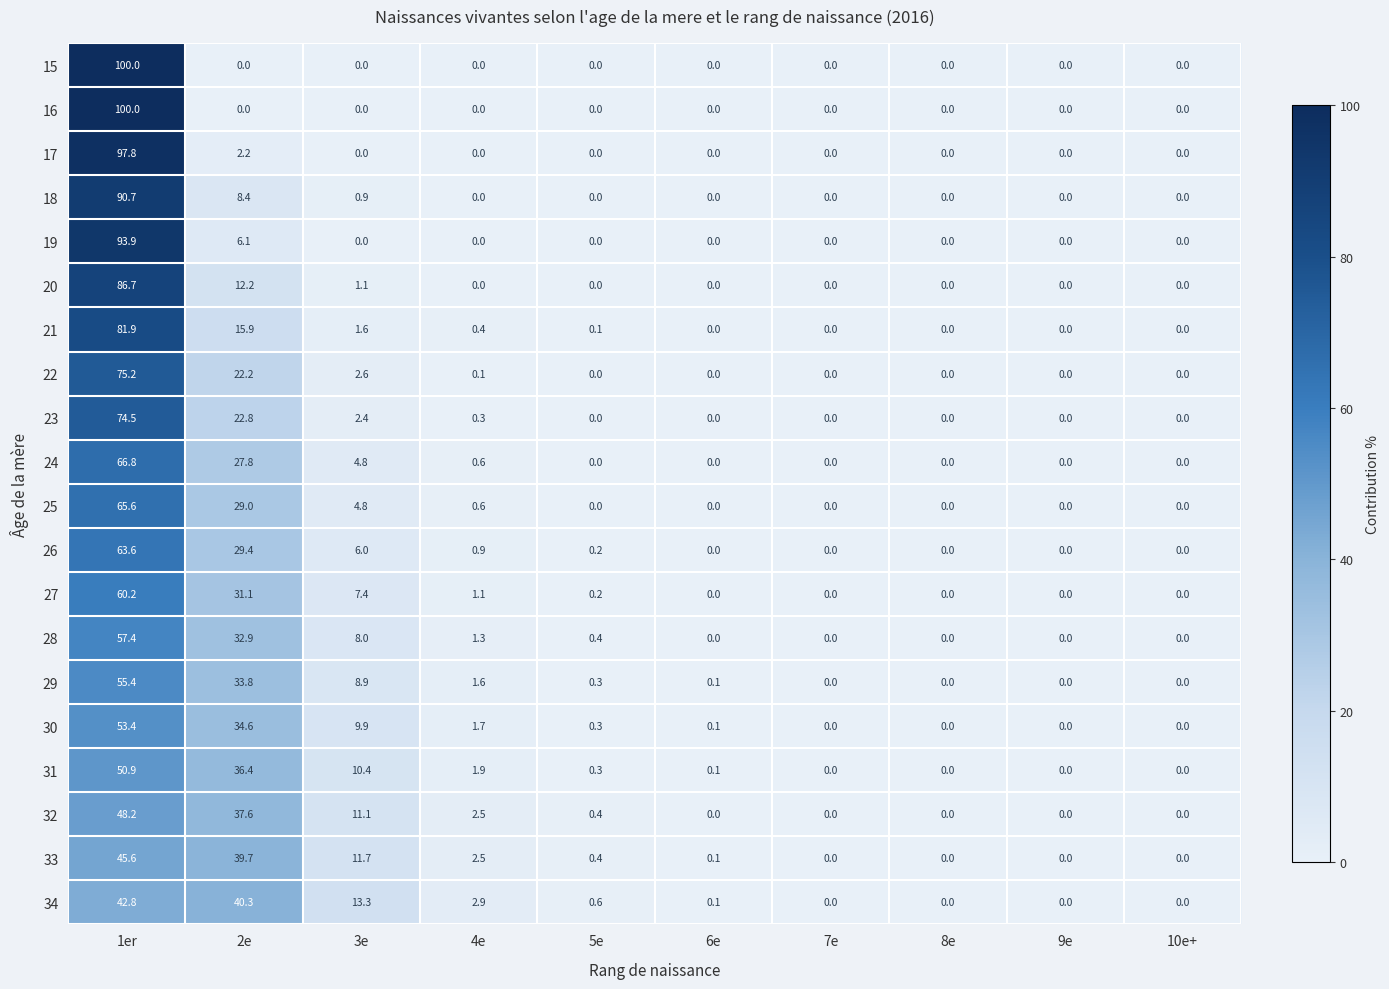

True or false: 21 has a value of -26.2 at 10e+.

False